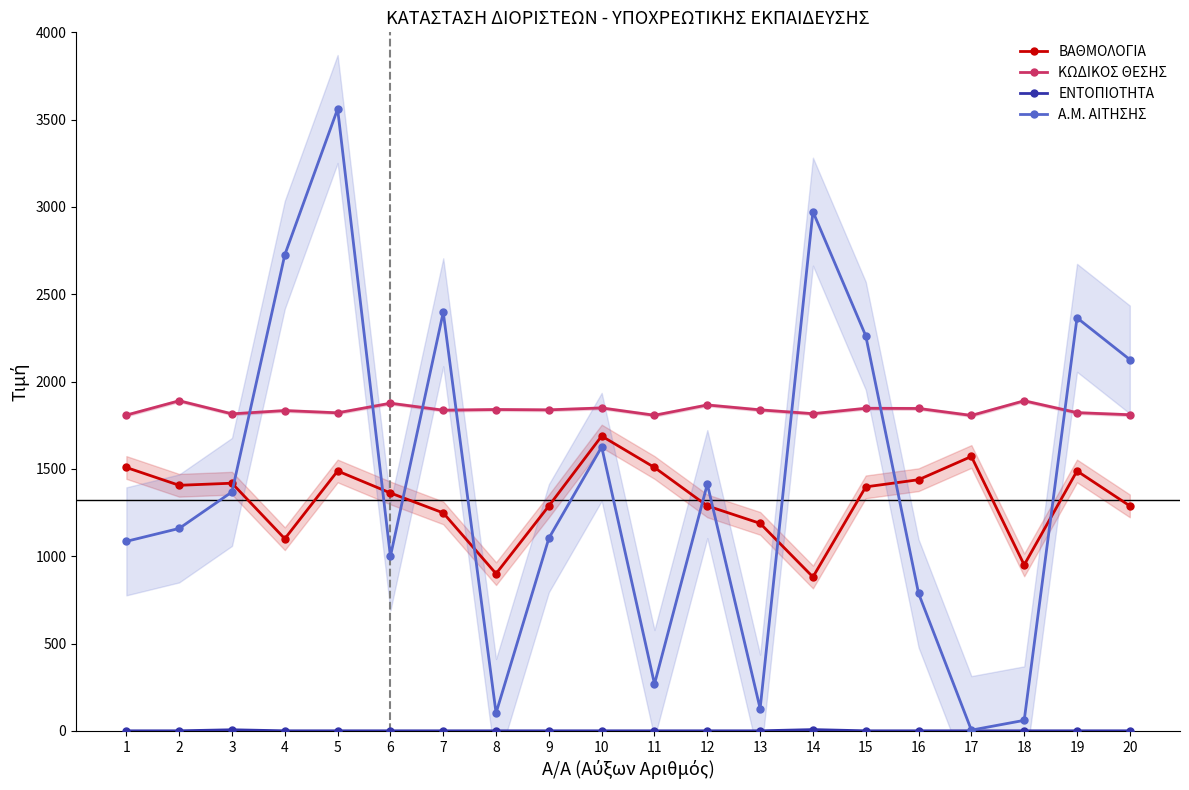

At how many categories does at least one series exceed 2500?

3